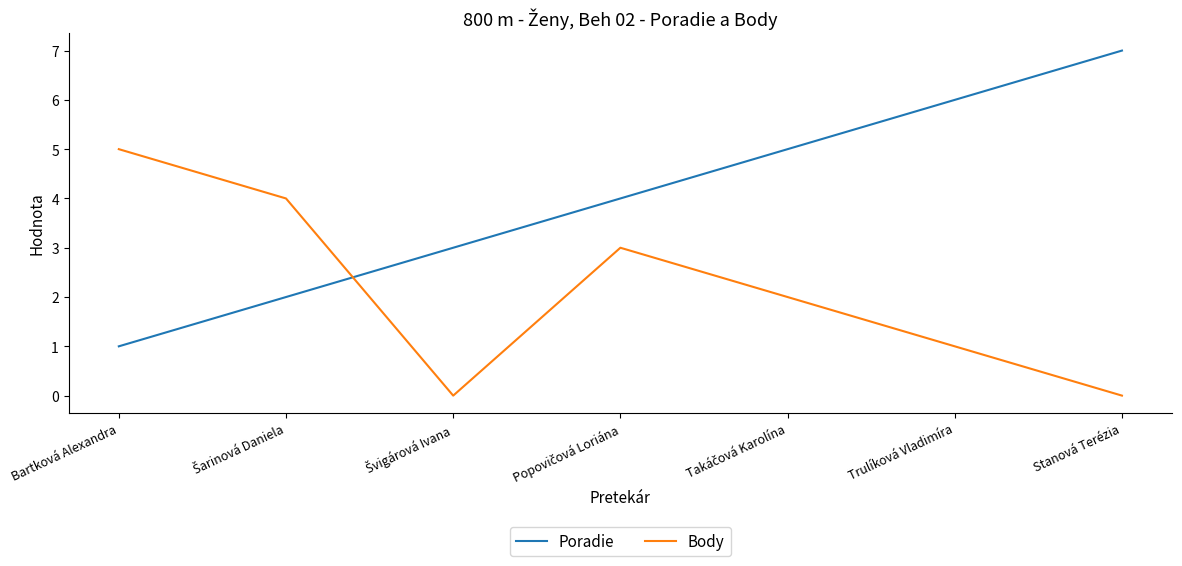

How many lines are shown in the chart?

2